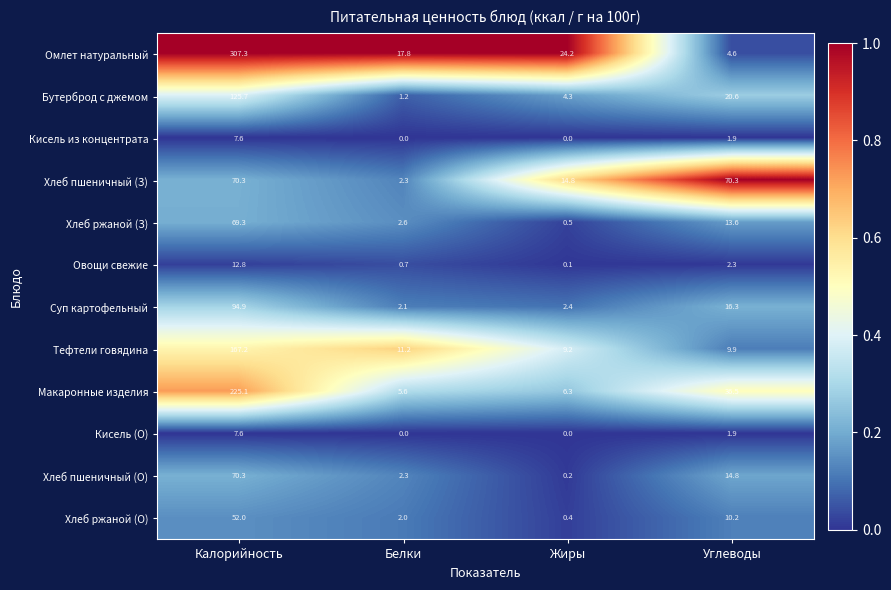

Where does the Хлеб ржаной (О) series first go above 10?

Калорийность